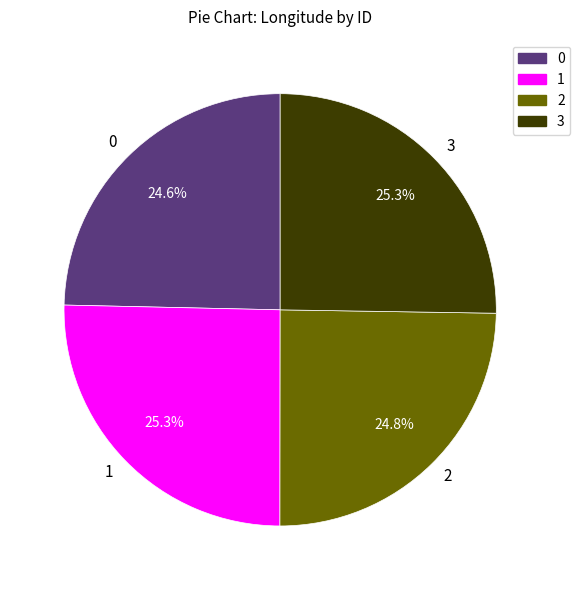

To the nearest percent, what is the difference between the largest and smallest slice percentages?

1%